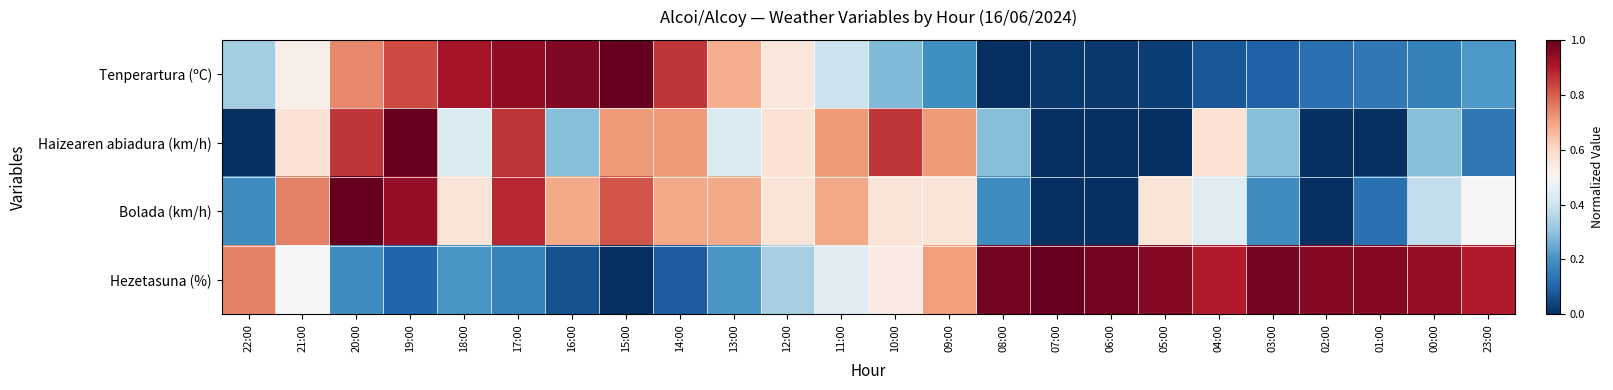

Count the number of categories in the chart.

24